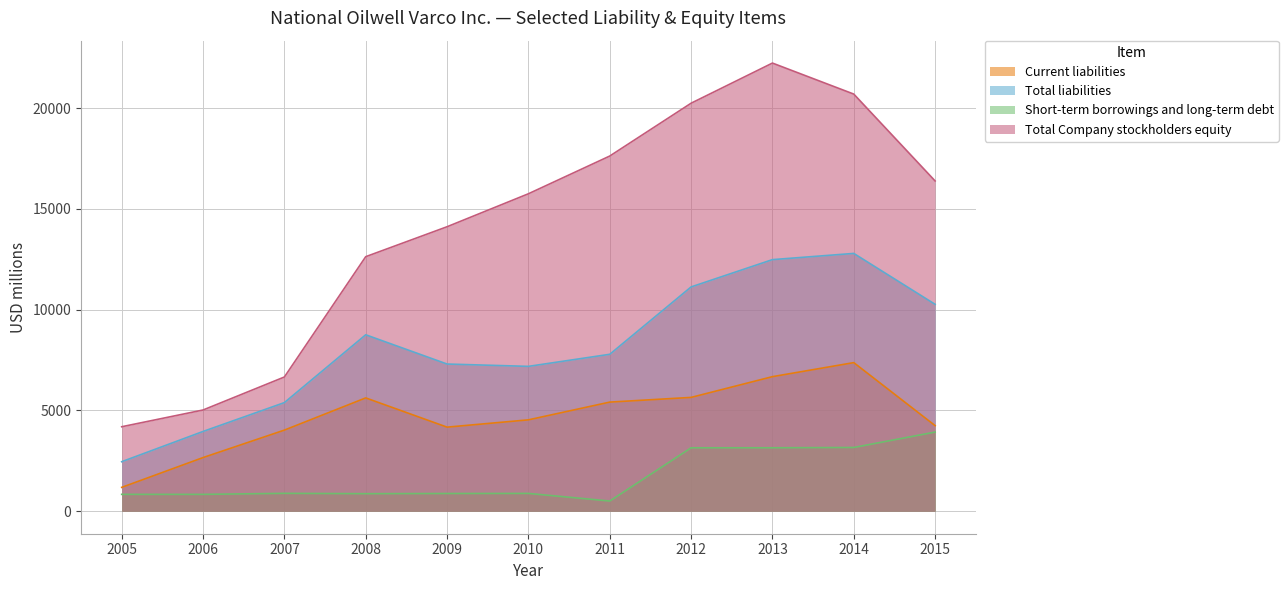

True or false: Current liabilities has a value of 8734 at 2008.

False